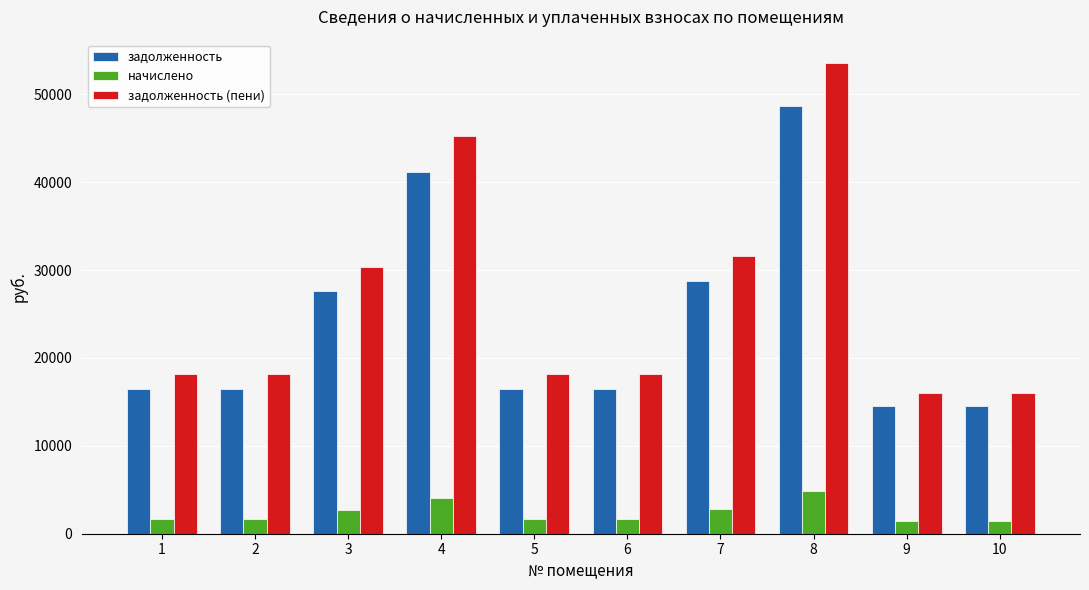

Rank the series at 8 from lowest to highest value.

начислено, задолженность, задолженность (пени)